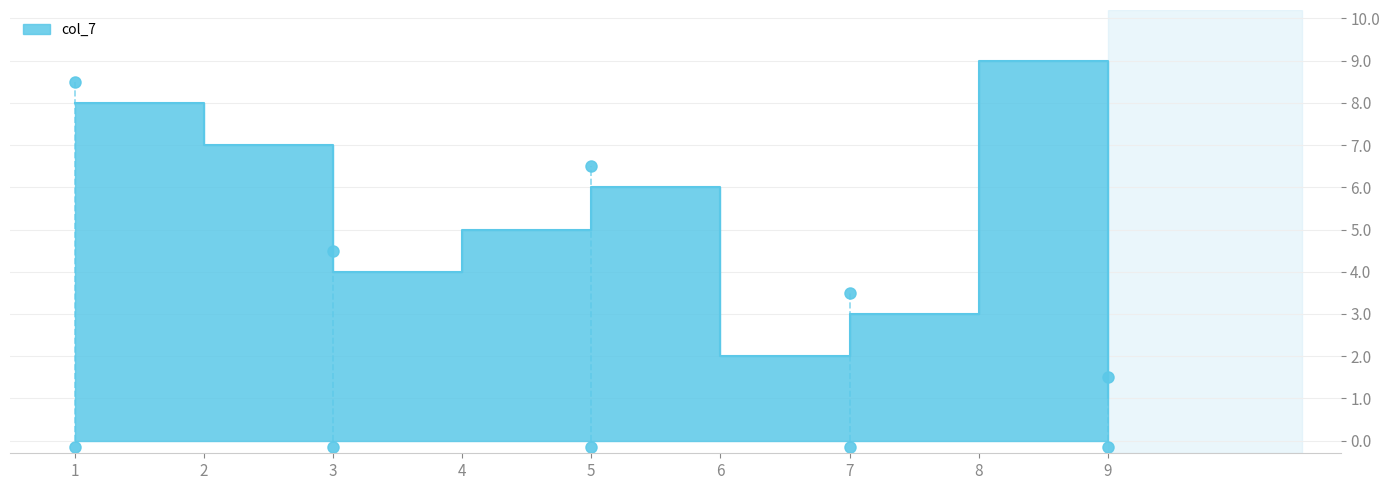

What is the value of the col_7 point at the 1st from the left?

8